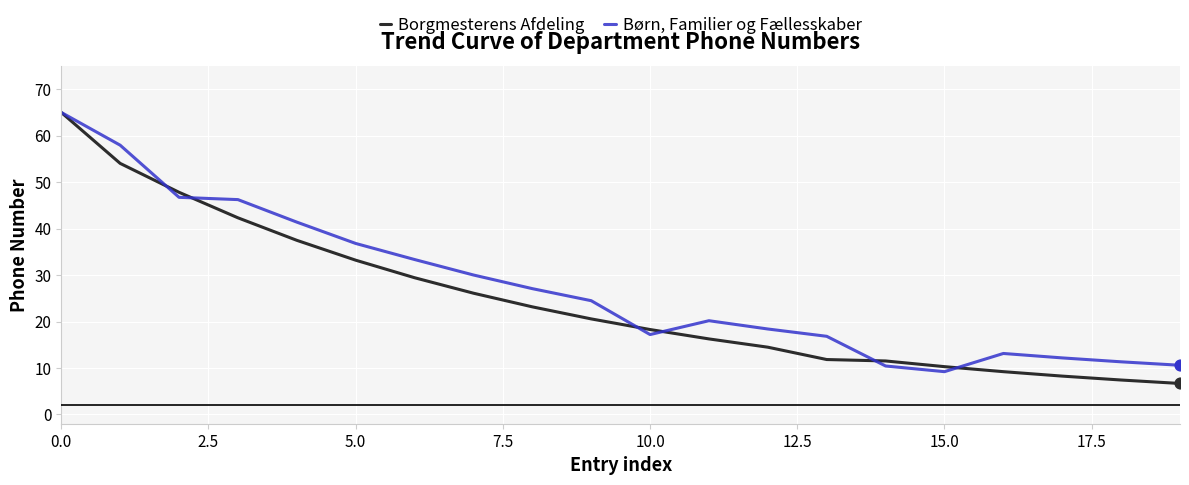

What is the highest value of the Børn, Familier og Fællesskaber series?

65.0